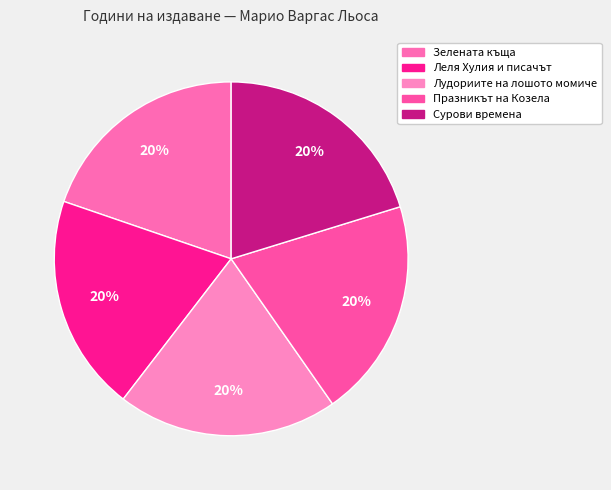

How many slices are in this pie chart?

5